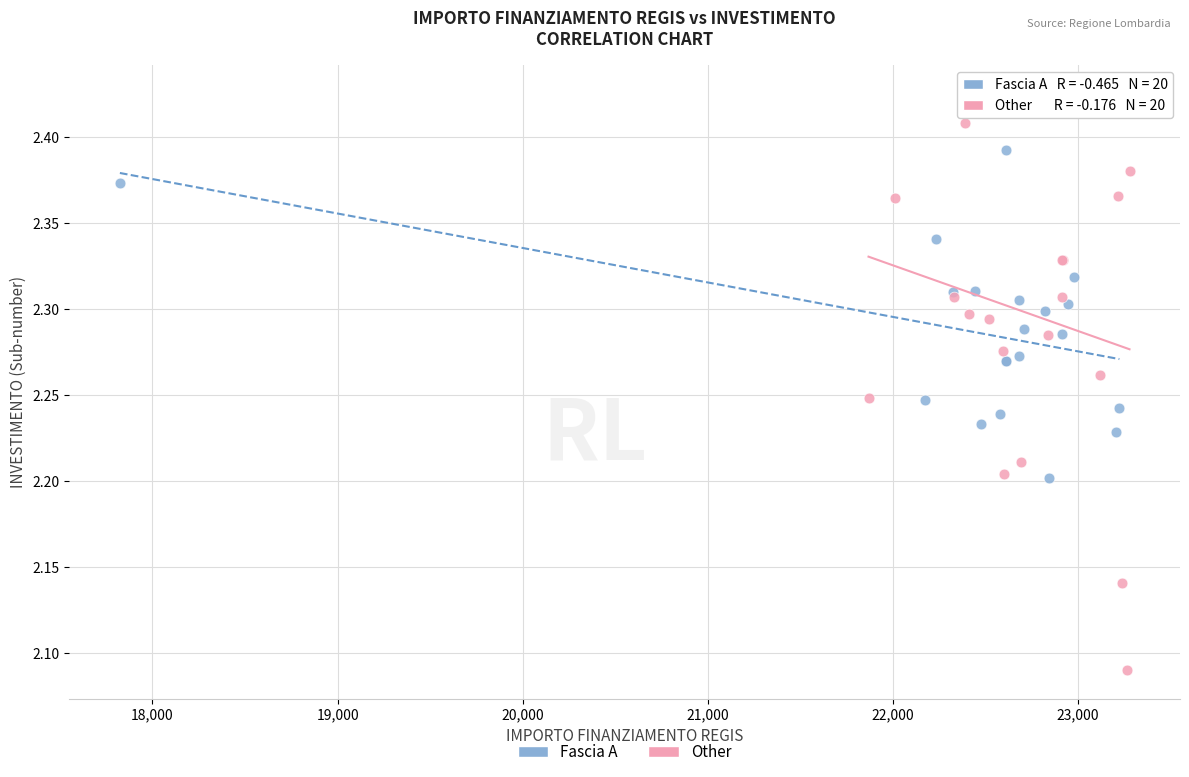

Which series has the largest Y range (max minus min)?

Other